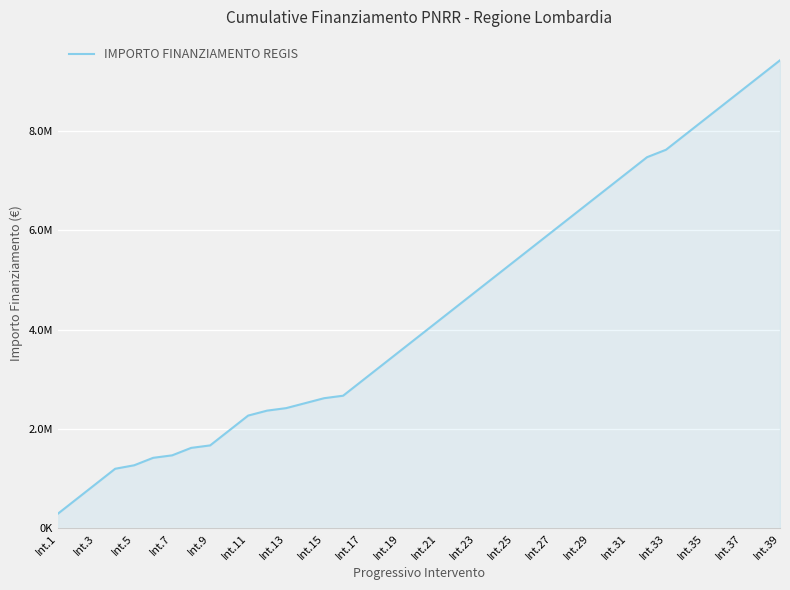

Reading left to right, transcribe all the data shown in this chart.

300000	600000	900000	1200000	1270000	1420000	1470000	1620000	1670000	1970000	2270000	2370000	2420000	2520000	2620000	2670000	2970000	3270000	3570000	3870000	4170000	4470000	4770000	5070000	5370000	5670000	5970000	6270000	6570000	6870000	7170000	7470000	7620000	7920000	8220000	8520000	8820000	9120000	9420000